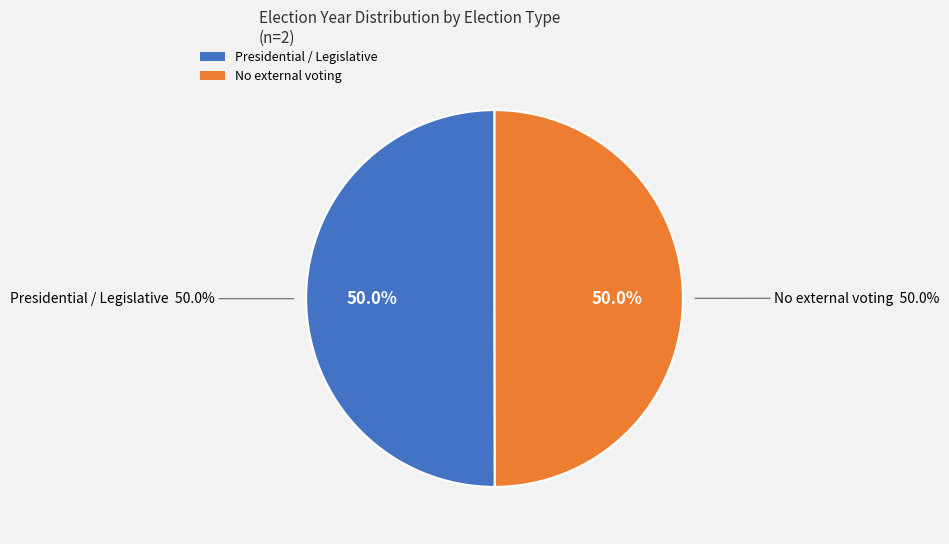

Which category accounts for the majority?

Presidential / Legislative